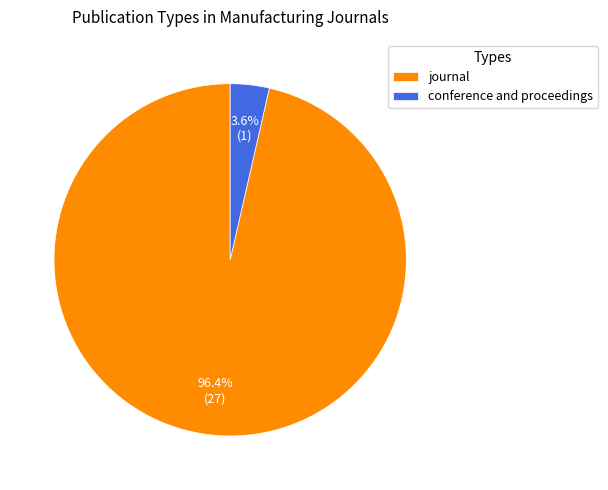

What percentage do journal and conference and proceedings together represent?

100.0%